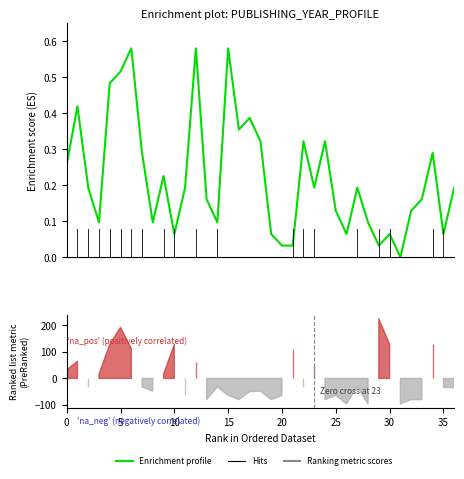

True or false: the data shows 0.2 at 15498.

False